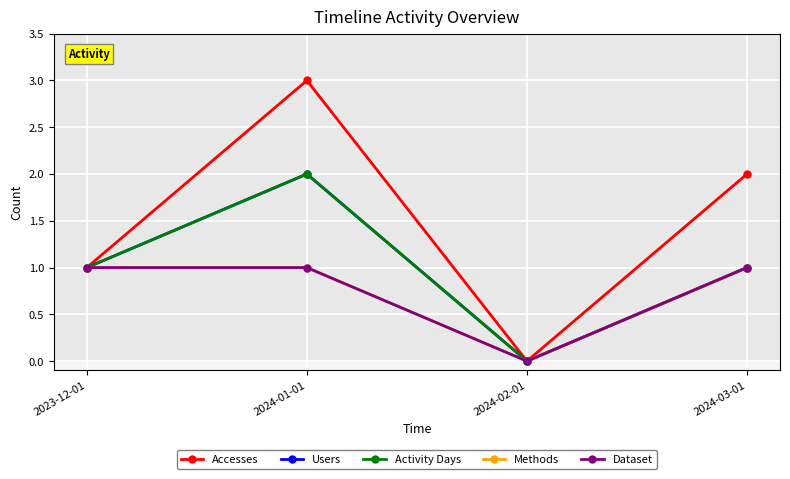

List the series in order of their peak value, lowest first.

Methods, Dataset, Users, Activity Days, Accesses